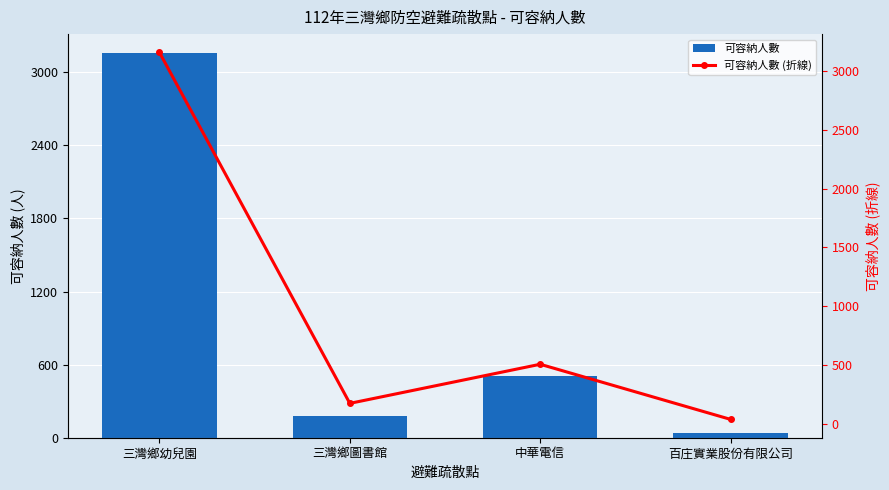

Reading right to left, list all the values displayed in this chart.

可容納人數: 百庄實業股份有限公司=40	中華電信=508	三灣鄉圖書館=176	三灣鄉幼兒園=3156
可容納人數 (折線): 百庄實業股份有限公司=40	中華電信=508	三灣鄉圖書館=176	三灣鄉幼兒園=3156